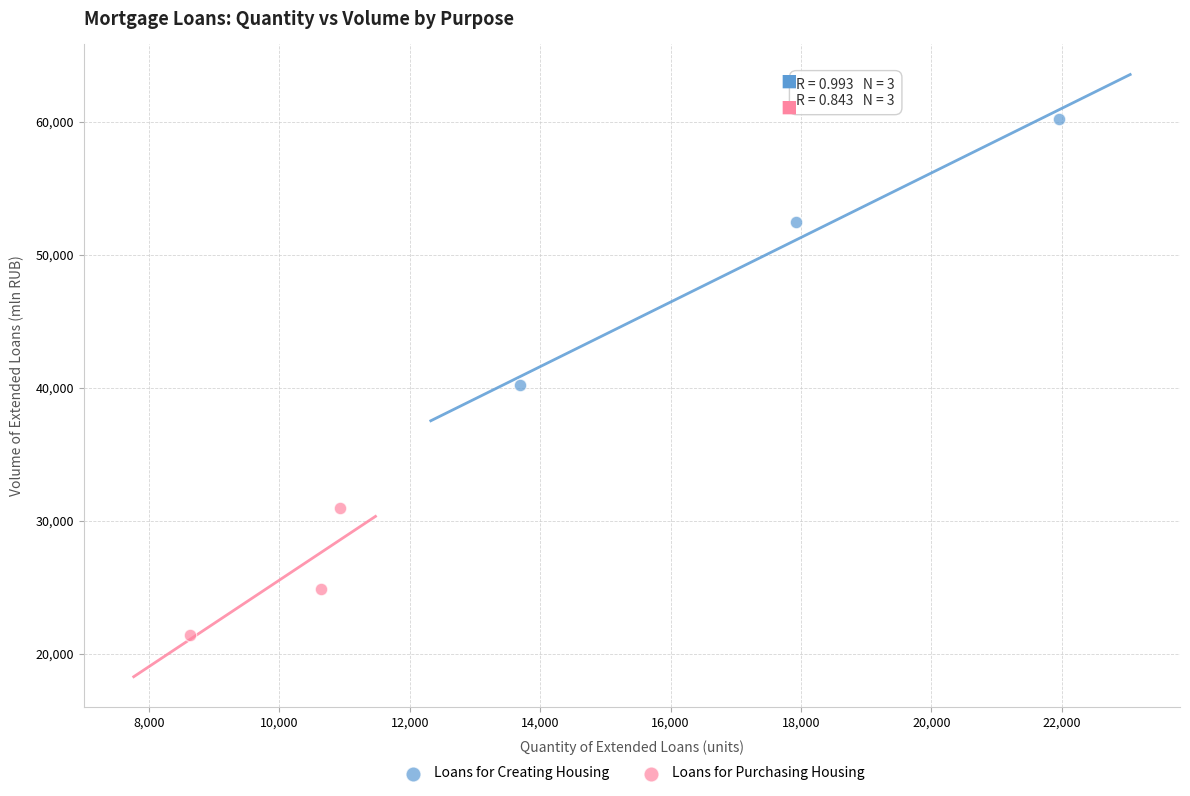

Which series has the widest spread of Y values?

Loans for Creating Housing